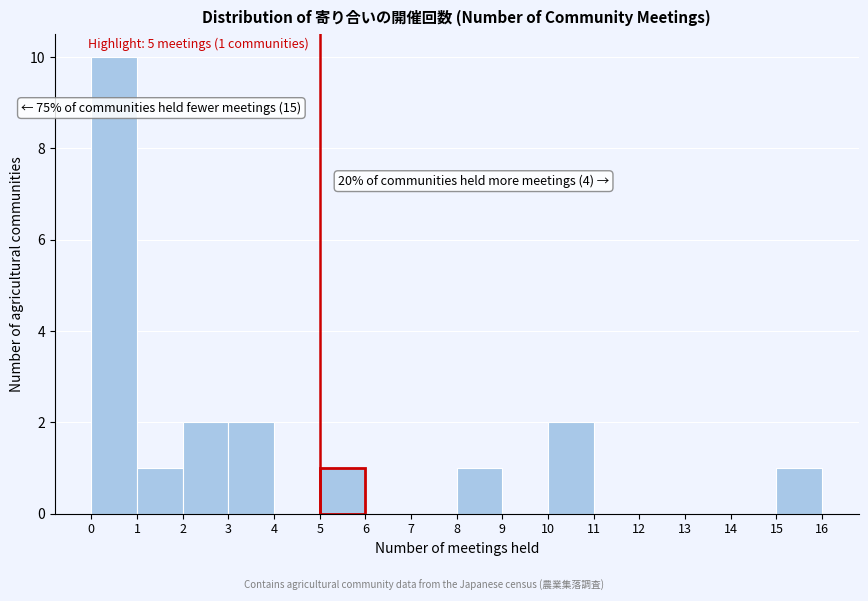

Over which range of the x-axis is the bar tallest?

0 to 1